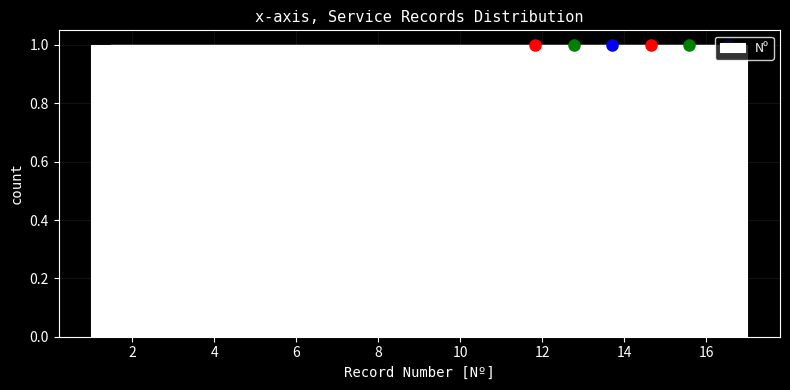

Reading left to right, transcribe this chart: for each bar, give the range it covers on the x-axis and its height. Neither the bar edges nor the heights are printed on the chart, so give them approximately, as read against the axes.

1.0 to 2.0: 1
2.0 to 2.8: 1
2.8 to 3.8: 1
3.8 to 4.8: 1
4.8 to 5.8: 1
5.8 to 6.6: 1
6.6 to 7.6: 1
7.6 to 8.6: 1
8.6 to 9.4: 1
9.4 to 10.4: 1
10.4 to 11.4: 1
11.4 to 12.2: 1
12.2 to 13.2: 1
13.2 to 14.2: 1
14.2 to 15.2: 1
15.2 to 16.0: 1
16.0 to 17.0: 1